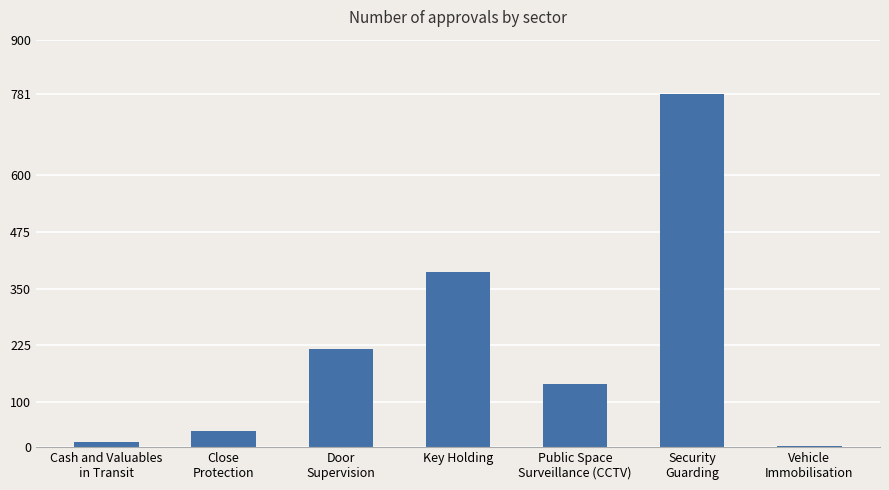

What is the change in value from Cash and Valuables
in Transit to Vehicle
Immobilisation?

-9